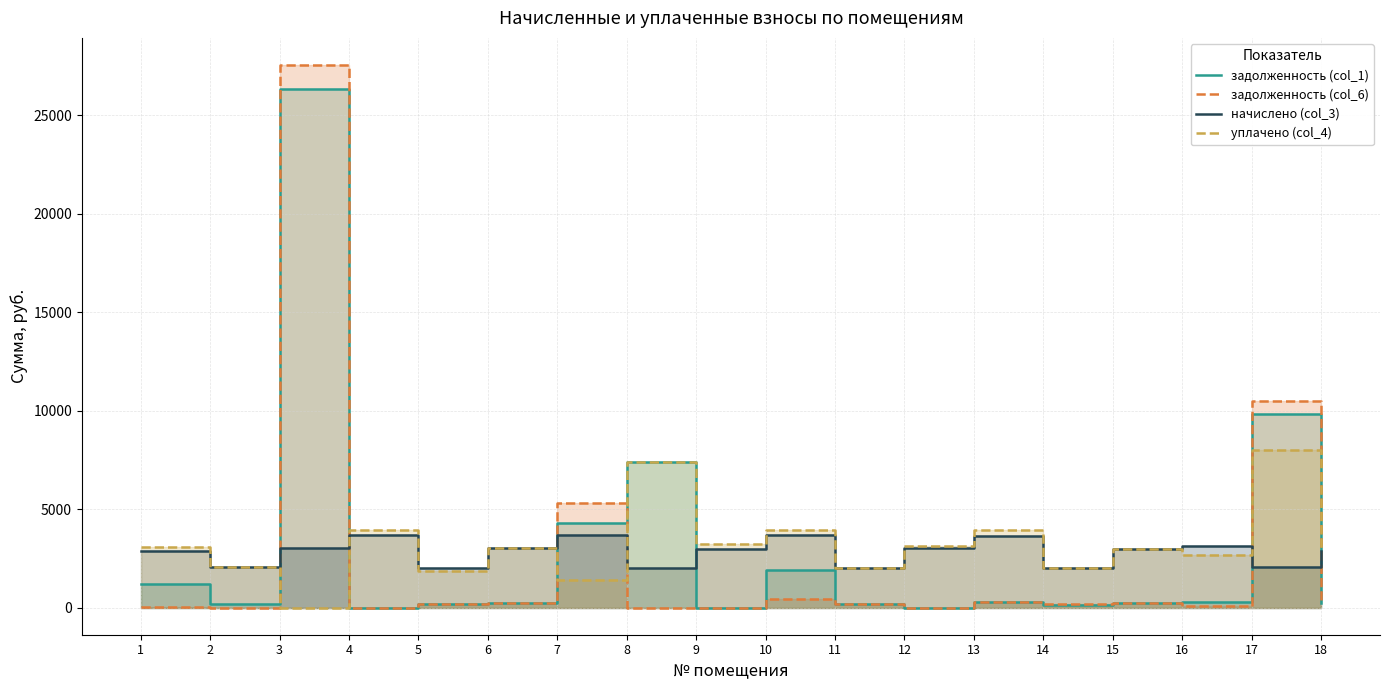

In начислено (col_3), how many points are higher than both neighbors (excluding endpoints)?

5